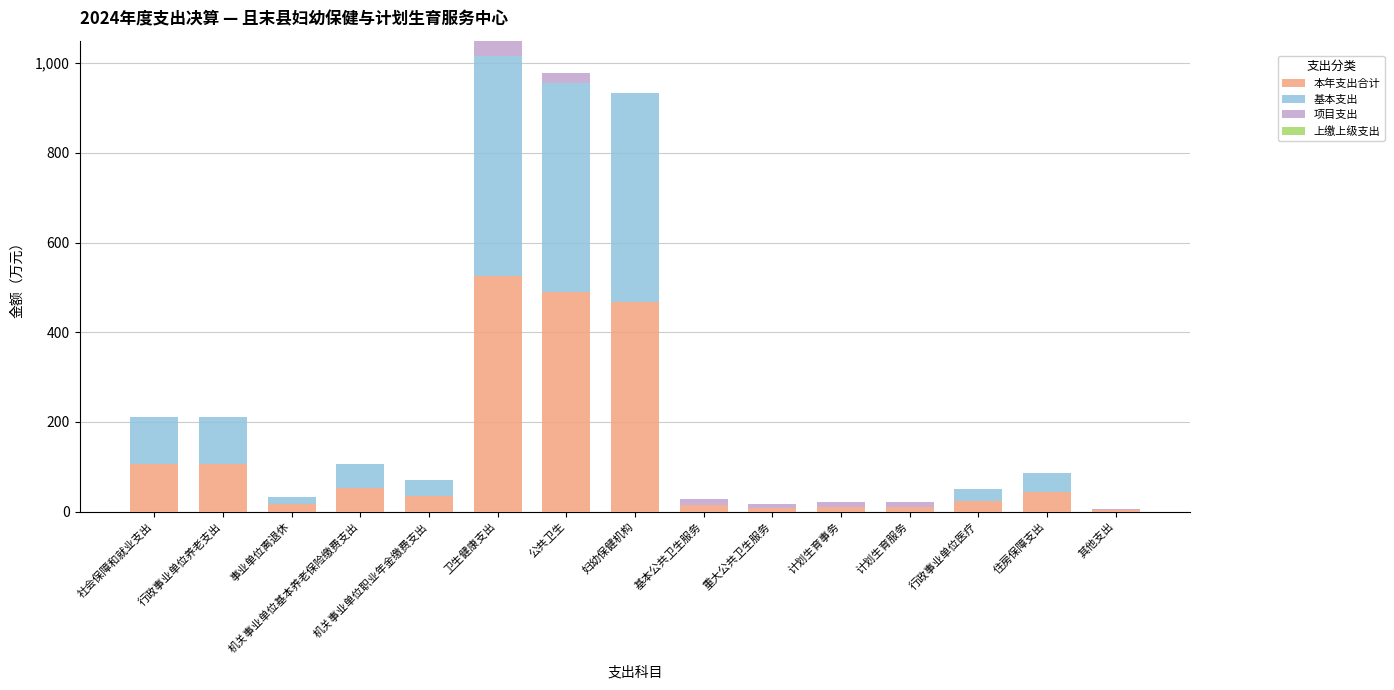

What is the total value across all series at 住房保障支出?

86.1